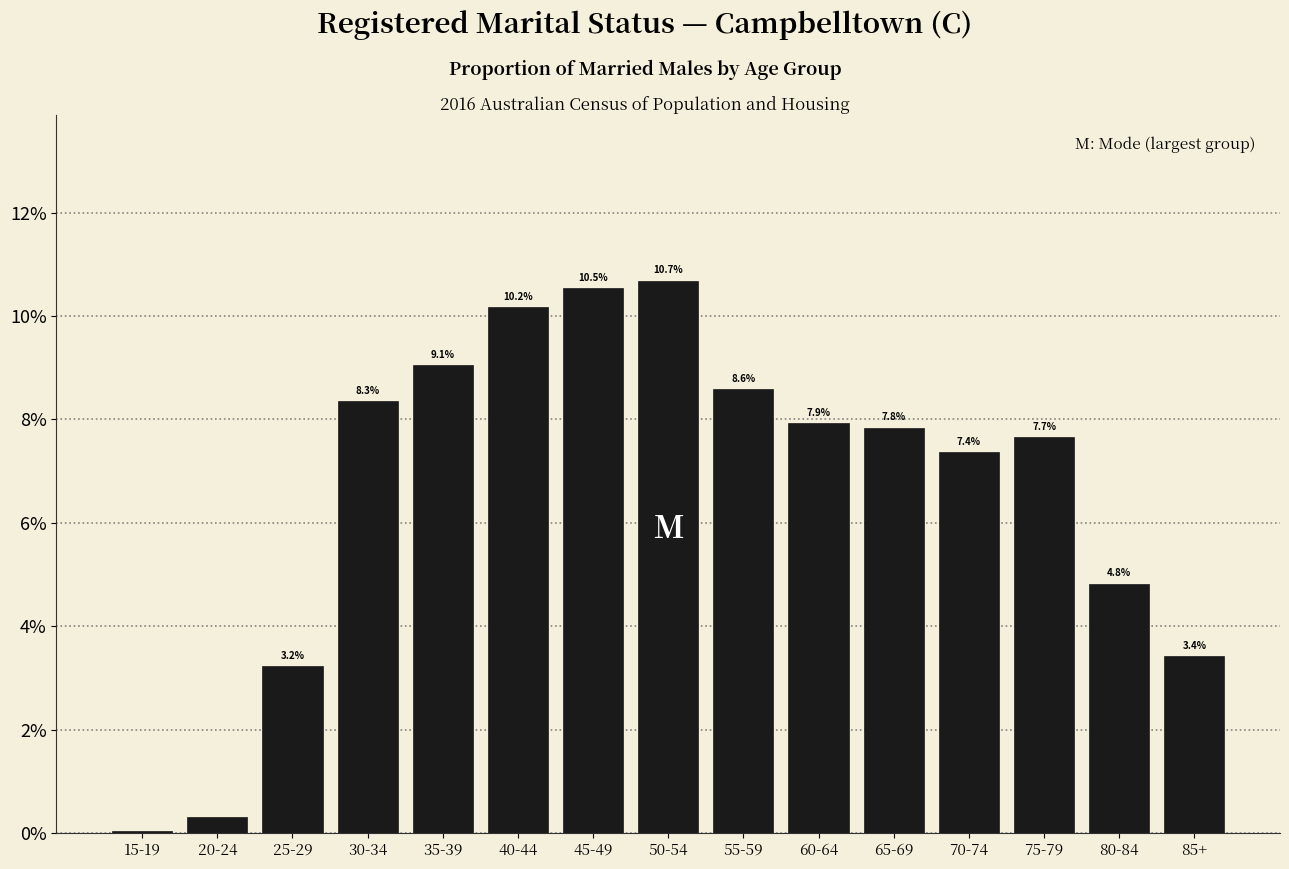

Are the bars horizontal?

No